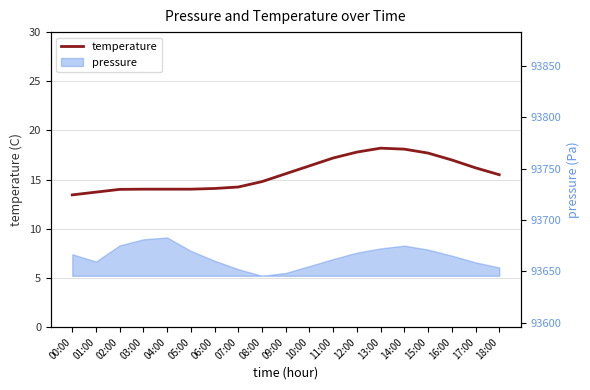

At which category does the chart reach its peak across all series?

13:00